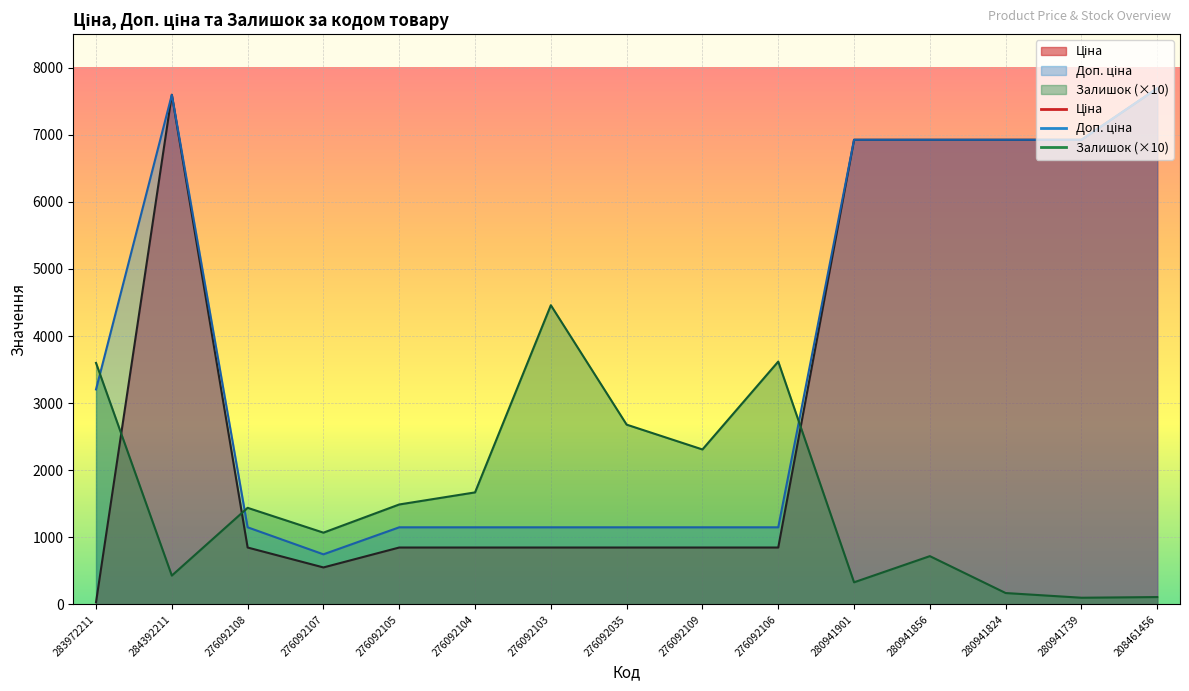

What is the value of the Ціна point at the 10th from the left?

848.4